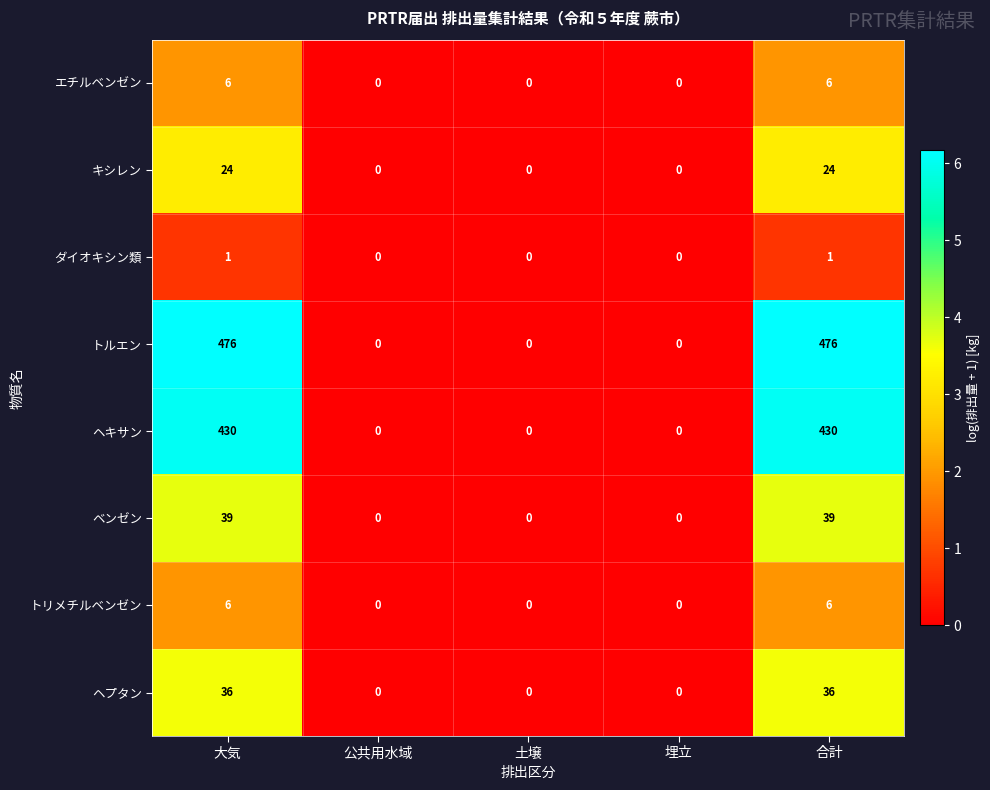

What is the sum of all トリメチルベンゼン values?

12